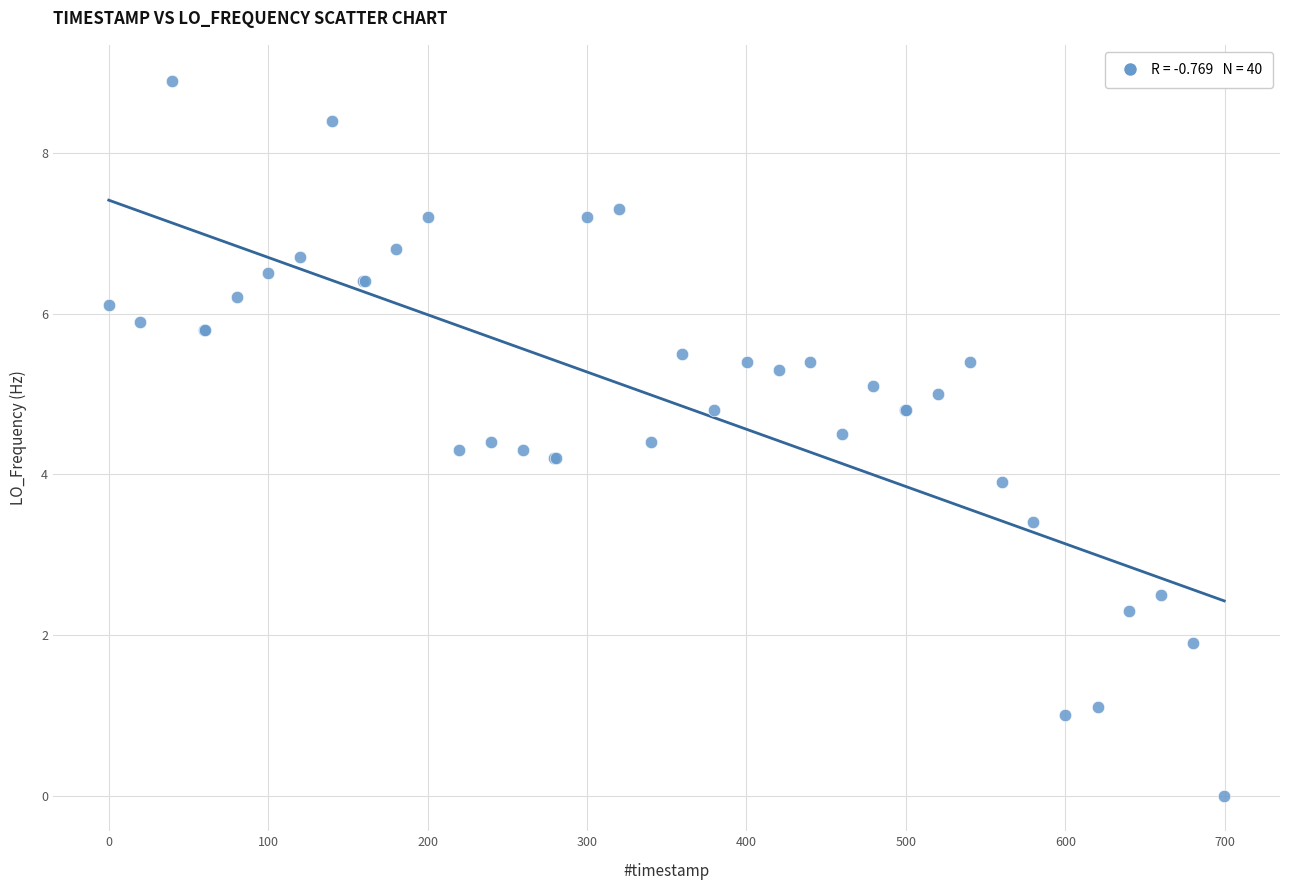

What Y value in the scatter plot is closest to 4?

3.9